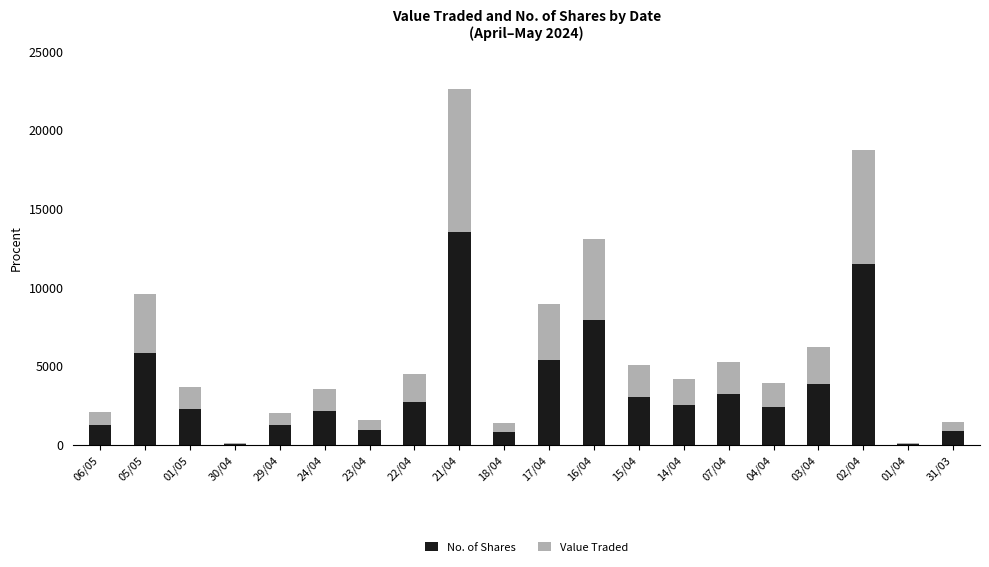

Count the number of data series in this chart.

2